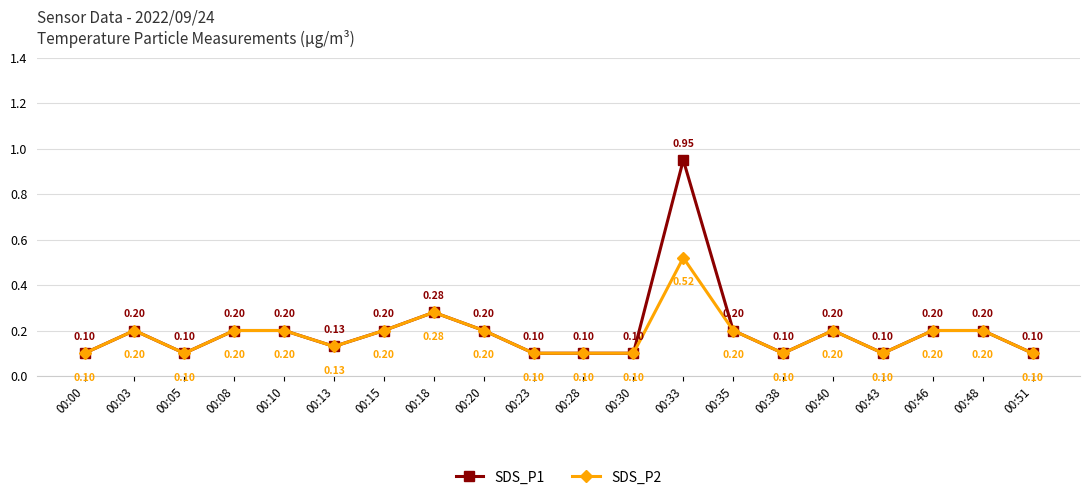

List the series in order of their overall mean, lowest first.

SDS_P2, SDS_P1